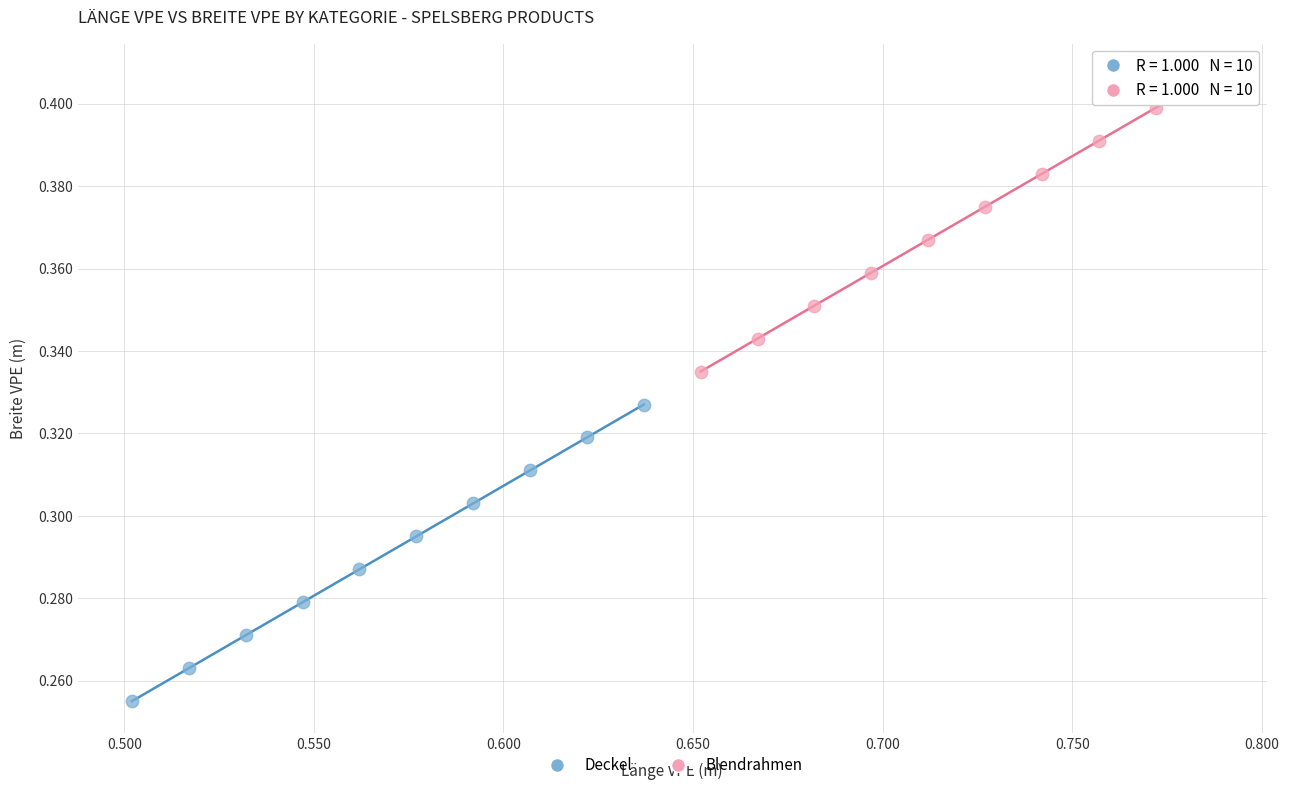

Which series contains the highest Y value?

Blendrahmen